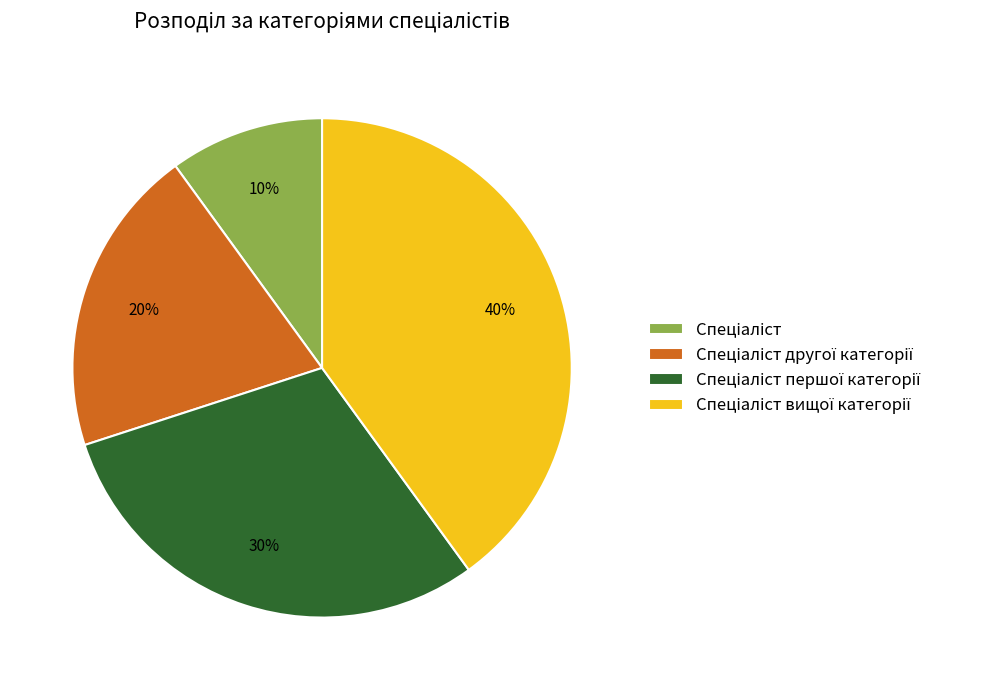

Does any single category account for the majority?

No